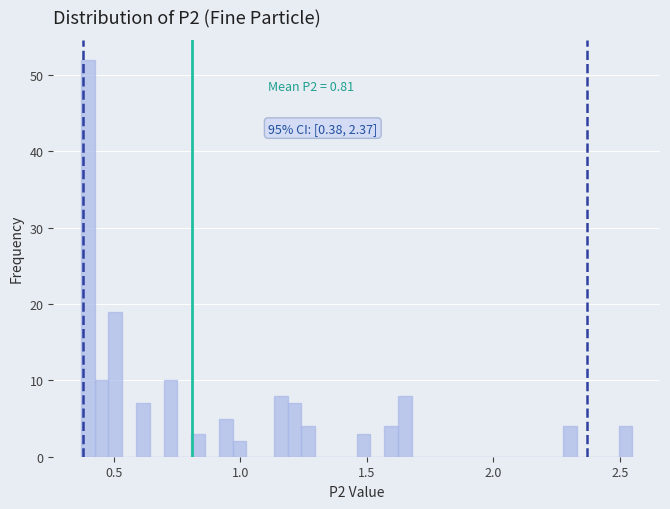

Read against the x-axis, roughly where is the centre of the tallest bar?

0.40